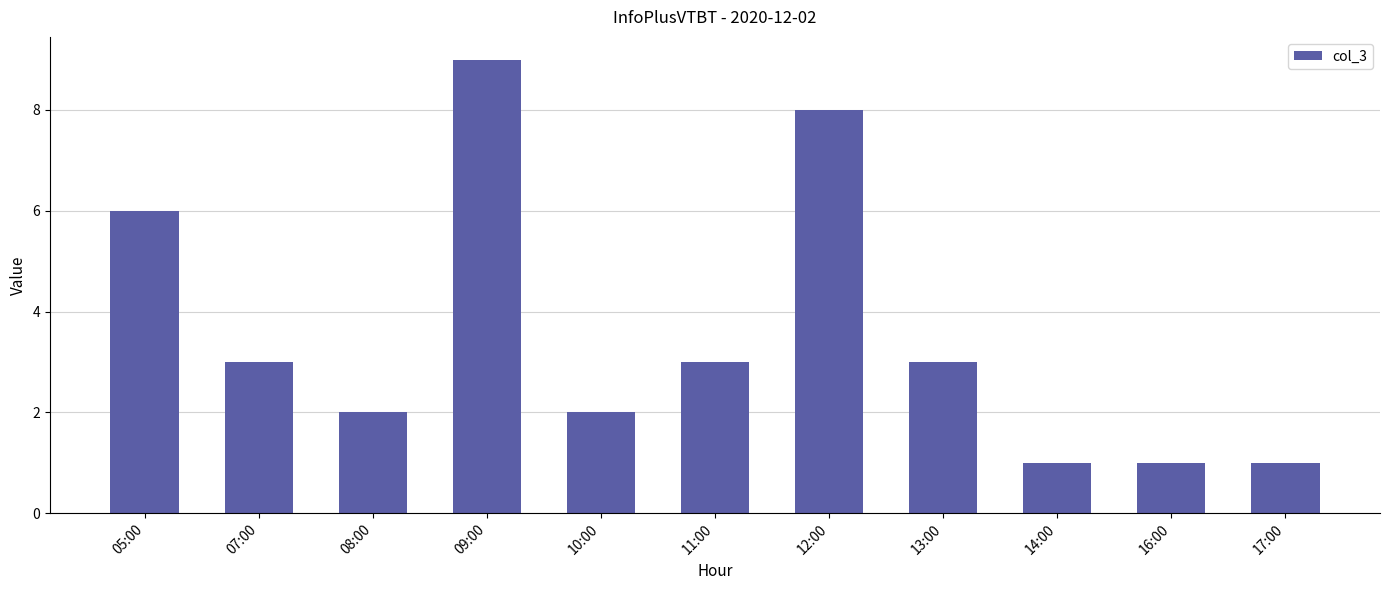

What is the maximum value shown in the chart?

9